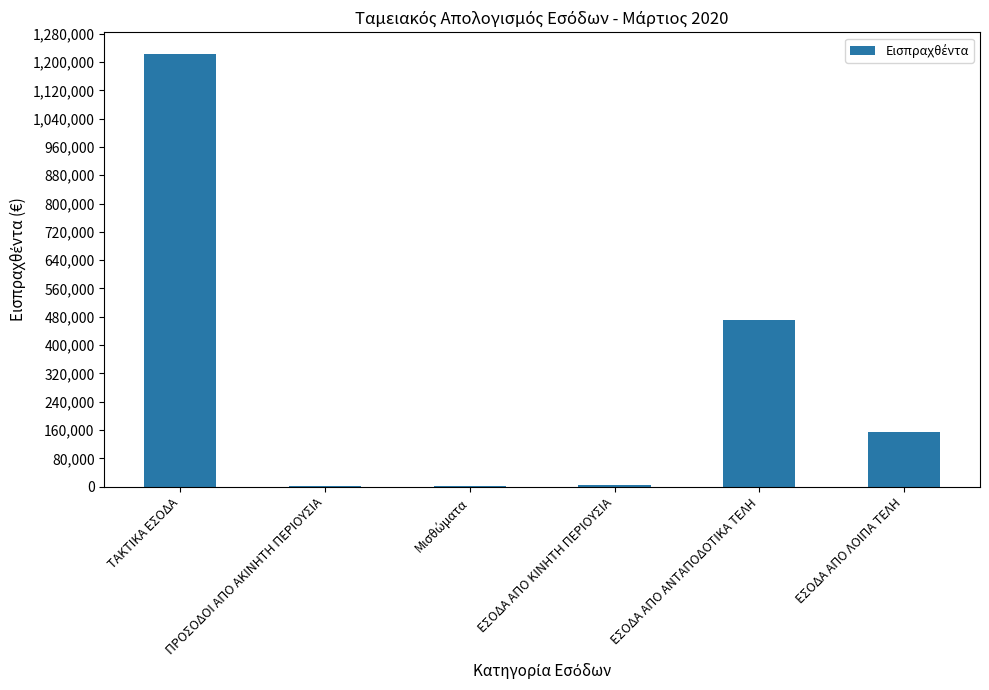

The chart shows a value of 700.0 at ΠΡΟΣΟΔΟΙ ΑΠΟ ΑΚΙΝΗΤΗ ΠΕΡΙΟΥΣΙΑ. True or false?

True